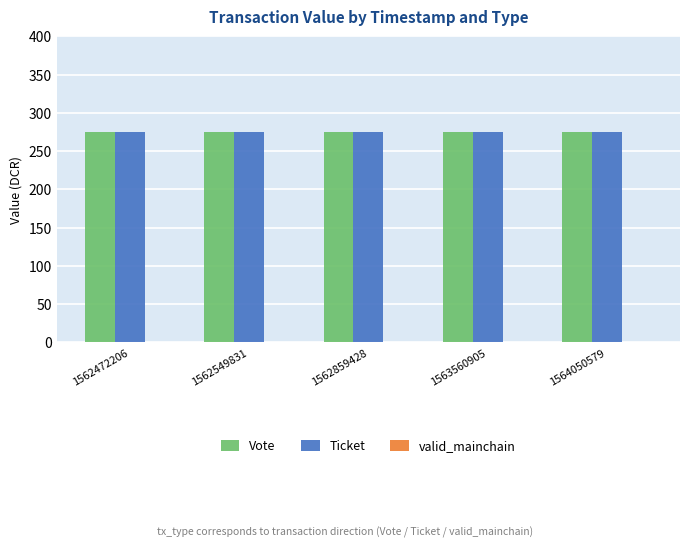

True or false: Vote has a value of 275.2 at 1562549831.

True